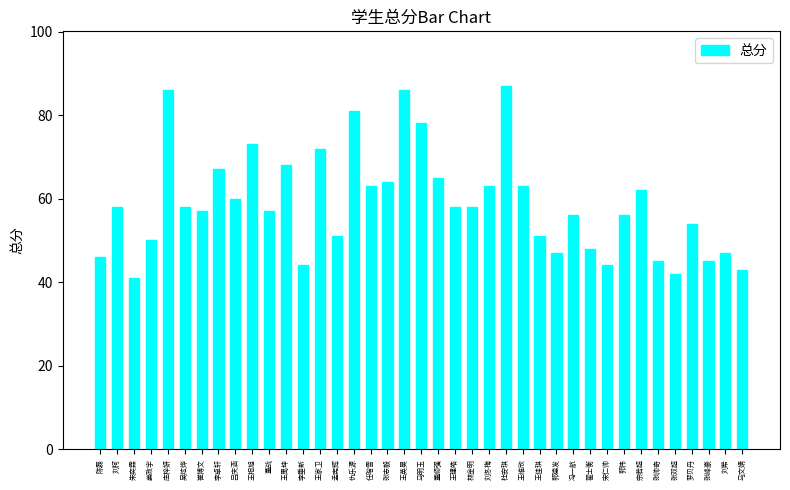

What is the sum of all values?

2294